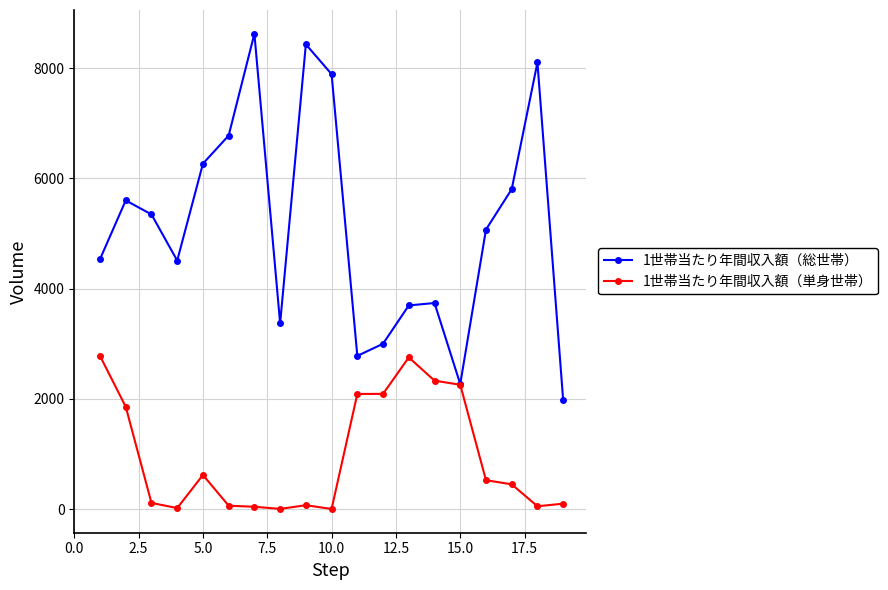

What is the greatest value displayed?

8627